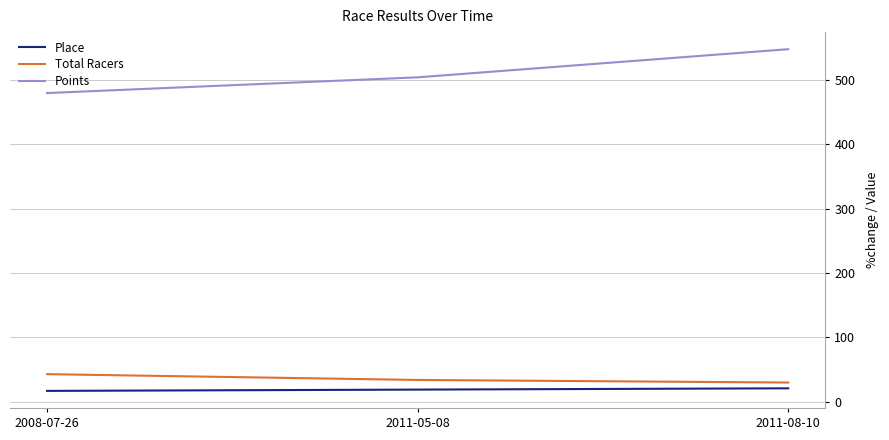

Does the chart have visible grid lines?

Yes